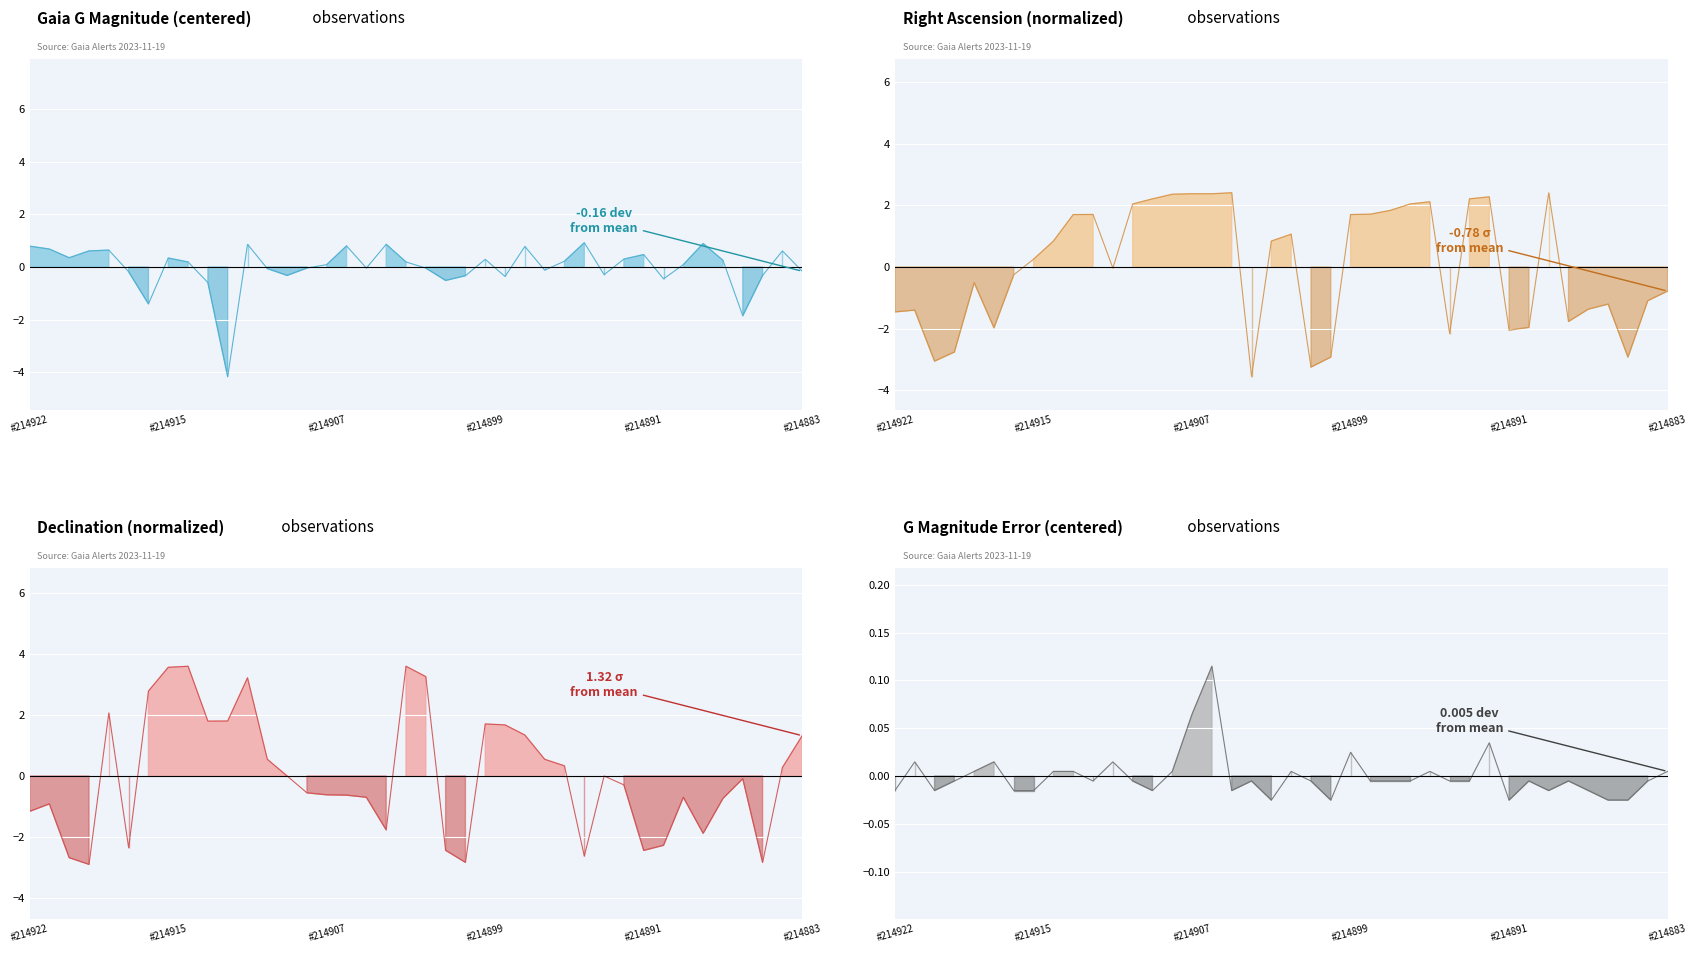

Reading left to right, list all the values displayed in this chart.

GMag: 0.8	0.7	0.3	0.6	0.6	-0.2	-1.4	0.3	0.2	-0.6	-4.2	0.9	-0.1	-0.3	-0.0	0.1	0.8	-0.0	0.9	0.2	-0.0	-0.5	-0.3	0.3	-0.4	0.8	-0.1	0.2	0.9	-0.3	0.3	0.5	-0.5	0.1	0.9	0.2	-1.9	-0.3	0.6	-0.2
GMagErr: -0.0	0.0	-0.0	-0.0	0.0	0.0	-0.0	-0.0	0.0	0.0	-0.0	0.0	-0.0	-0.0	0.0	0.1	0.1	-0.0	-0.0	-0.0	0.0	-0.0	-0.0	0.0	-0.0	-0.0	-0.0	0.0	-0.0	-0.0	0.0	-0.0	-0.0	-0.0	-0.0	-0.0	-0.0	-0.0	-0.0	0.0
RA: -1.5	-1.4	-3.1	-2.8	-0.5	-2.0	-0.2	0.3	0.8	1.7	1.7	-0.0	2.0	2.2	2.4	2.4	2.4	2.4	-3.6	0.8	1.1	-3.2	-2.9	1.7	1.7	1.8	2.0	2.1	-2.2	2.2	2.3	-2.0	-2.0	2.4	-1.8	-1.4	-1.2	-2.9	-1.1	-0.8
Dec: -1.2	-0.9	-2.7	-2.9	2.1	-2.3	2.8	3.6	3.6	1.8	1.8	3.2	0.5	0.0	-0.6	-0.6	-0.6	-0.7	-1.8	3.6	3.2	-2.4	-2.8	1.7	1.7	1.3	0.5	0.3	-2.6	0.0	-0.3	-2.4	-2.3	-0.7	-1.9	-0.7	-0.1	-2.8	0.3	1.3